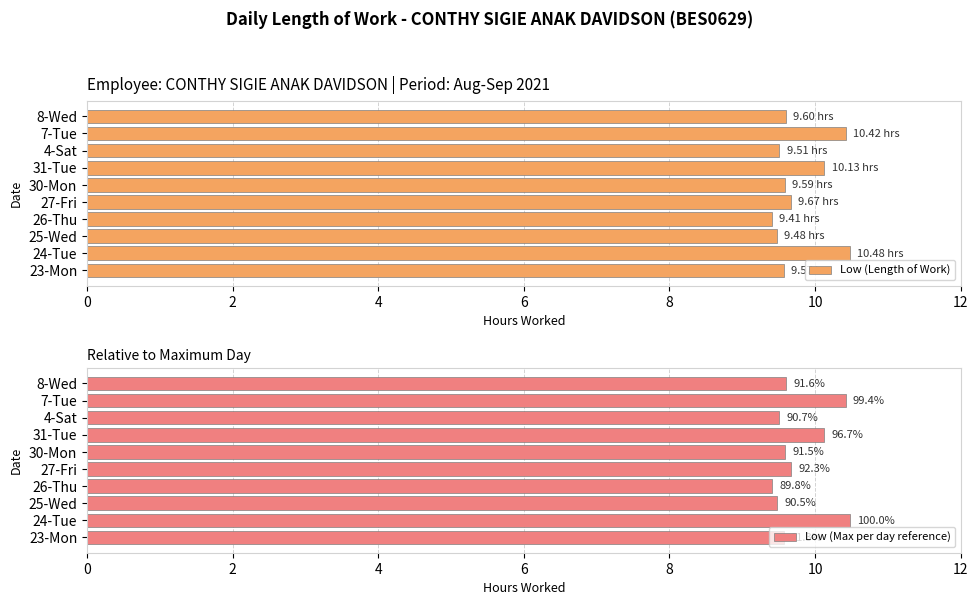

What is the difference between the maximum and minimum values in the Low (Length of Work) series?

1.1